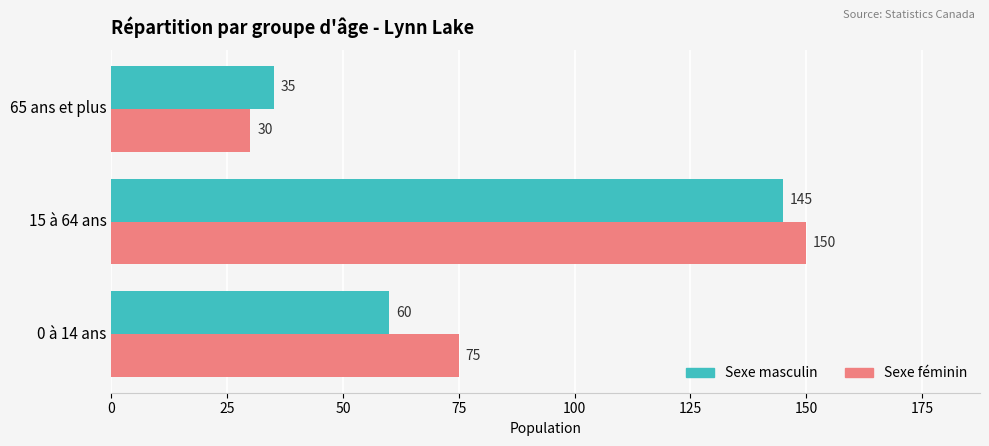

At how many categories does at least one series exceed 59?

2